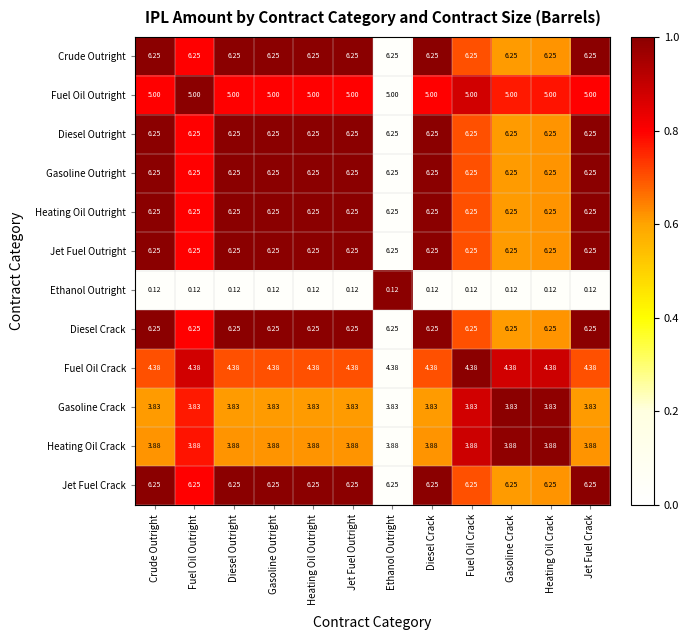

Is the value of Diesel Outright at Jet Fuel Outright greater than the value of Gasoline Crack at Heating Oil Outright?

Yes